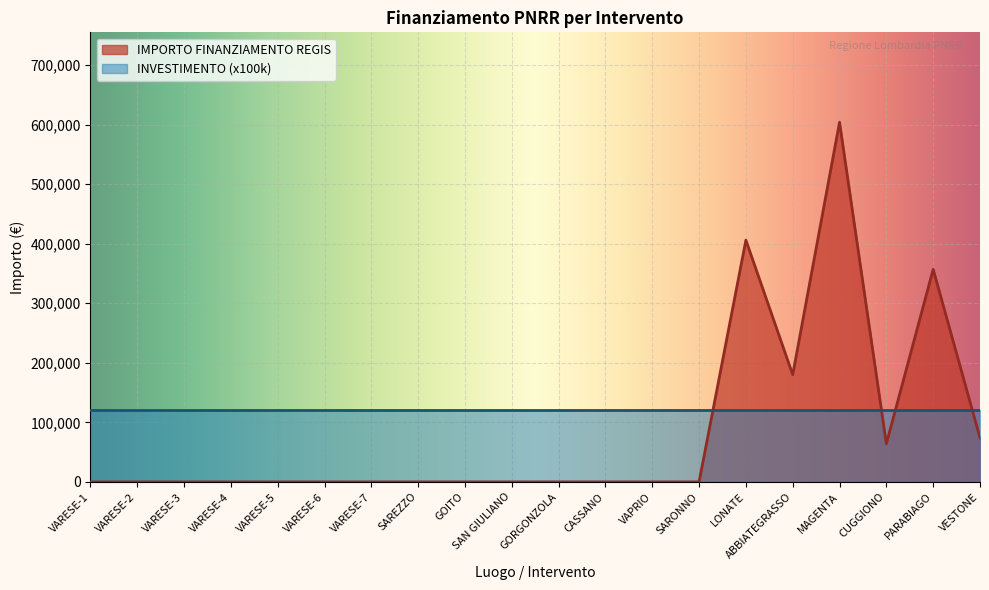

Which category has the lowest value across all series?

VARESE-1